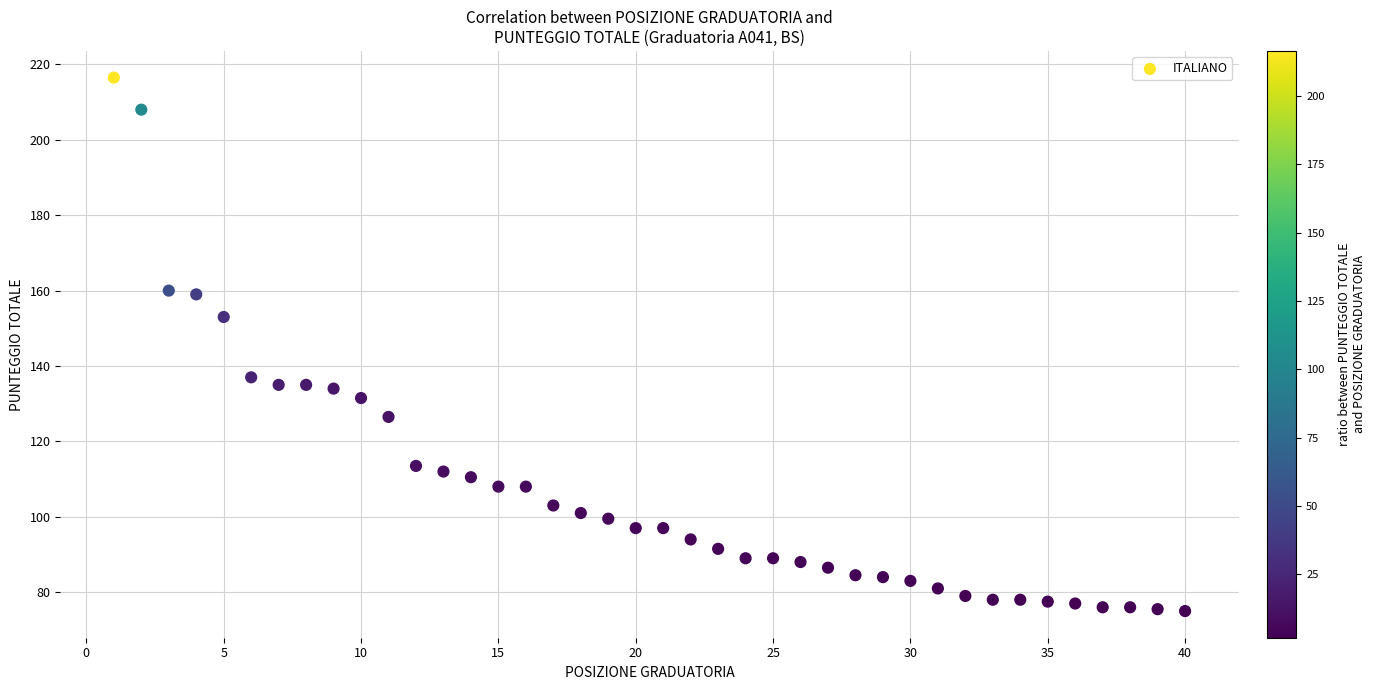

What is the range of X values (max minus min)?

39.0